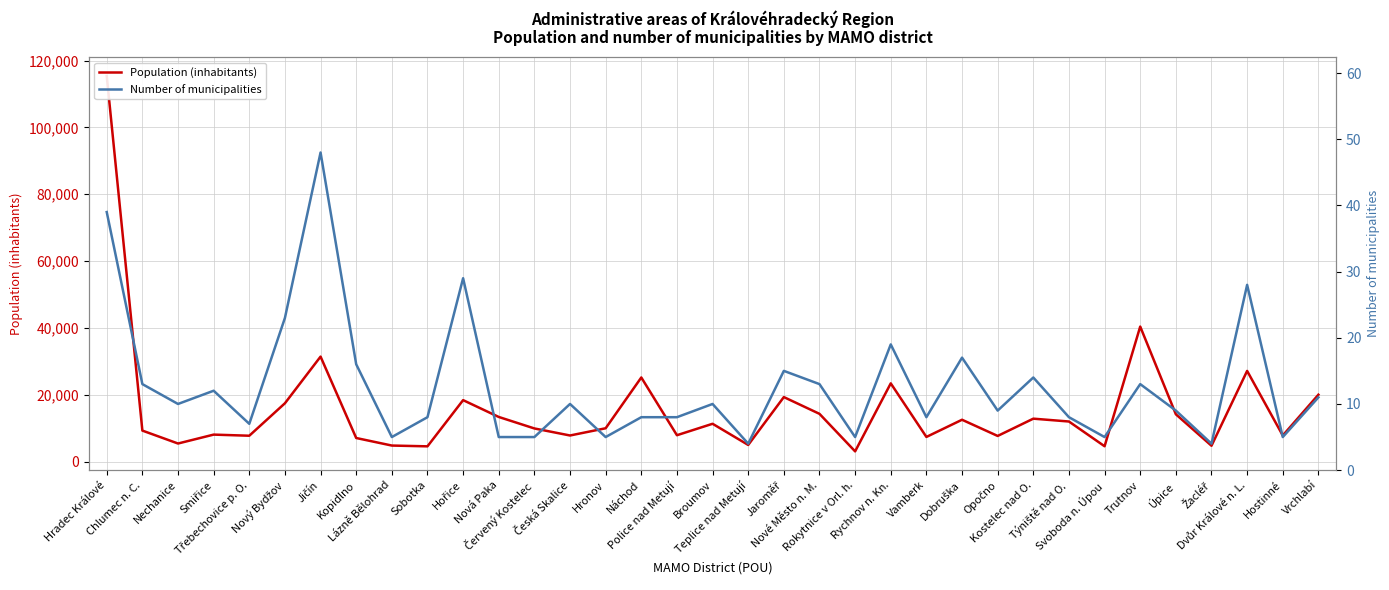

True or false: Population (inhabitants) and Number of municipalities intersect in this chart.

False